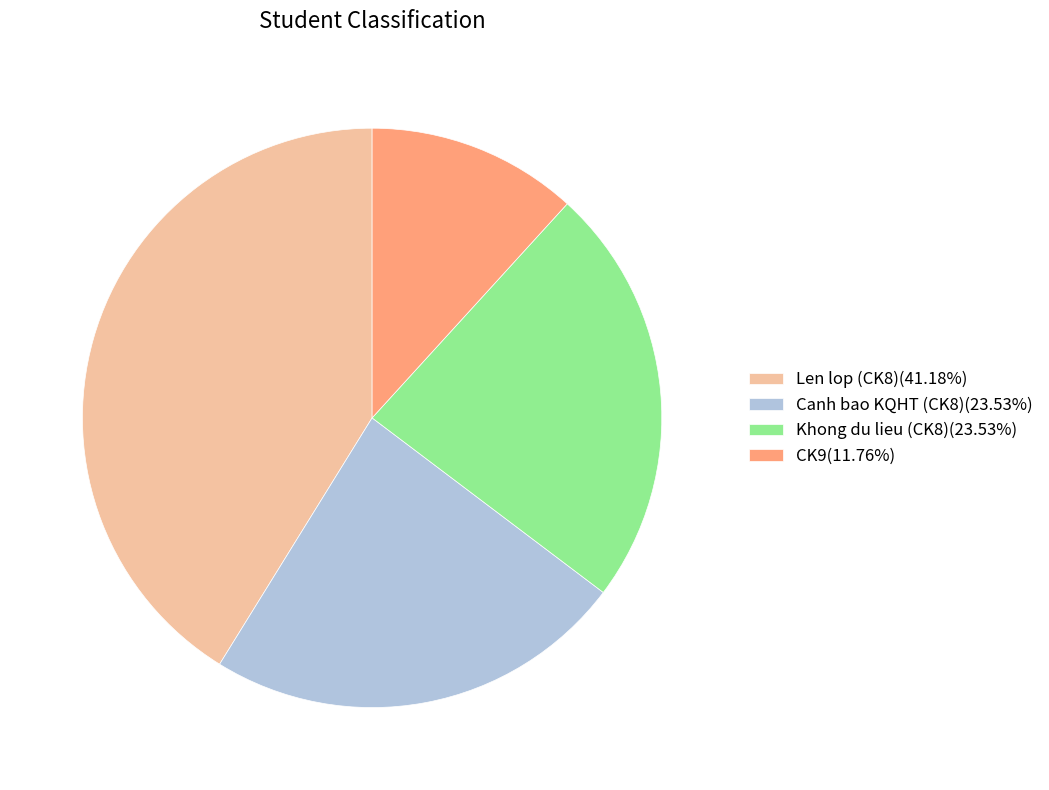

Is Len lop (CK8)(41.18%) the majority of the pie?

No